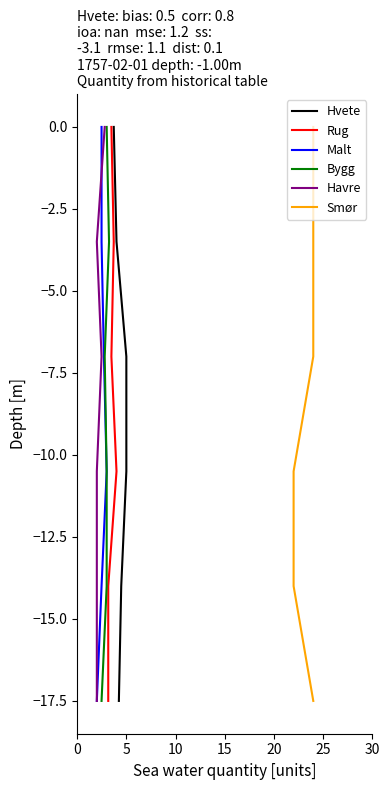

What is the approximate value of Bygg at 15?

-10.5